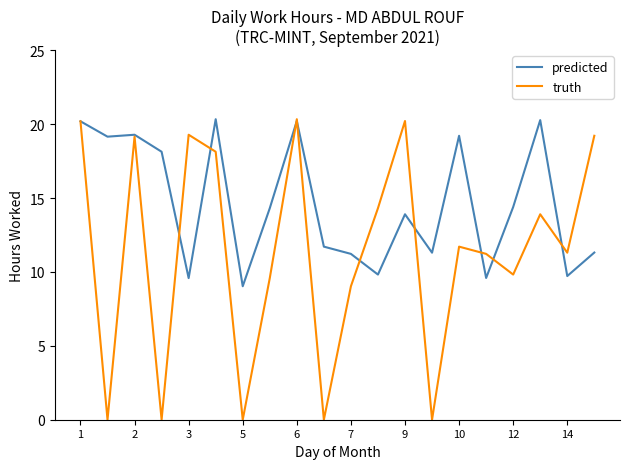

List the series in order of their overall mean, highest first.

predicted, truth